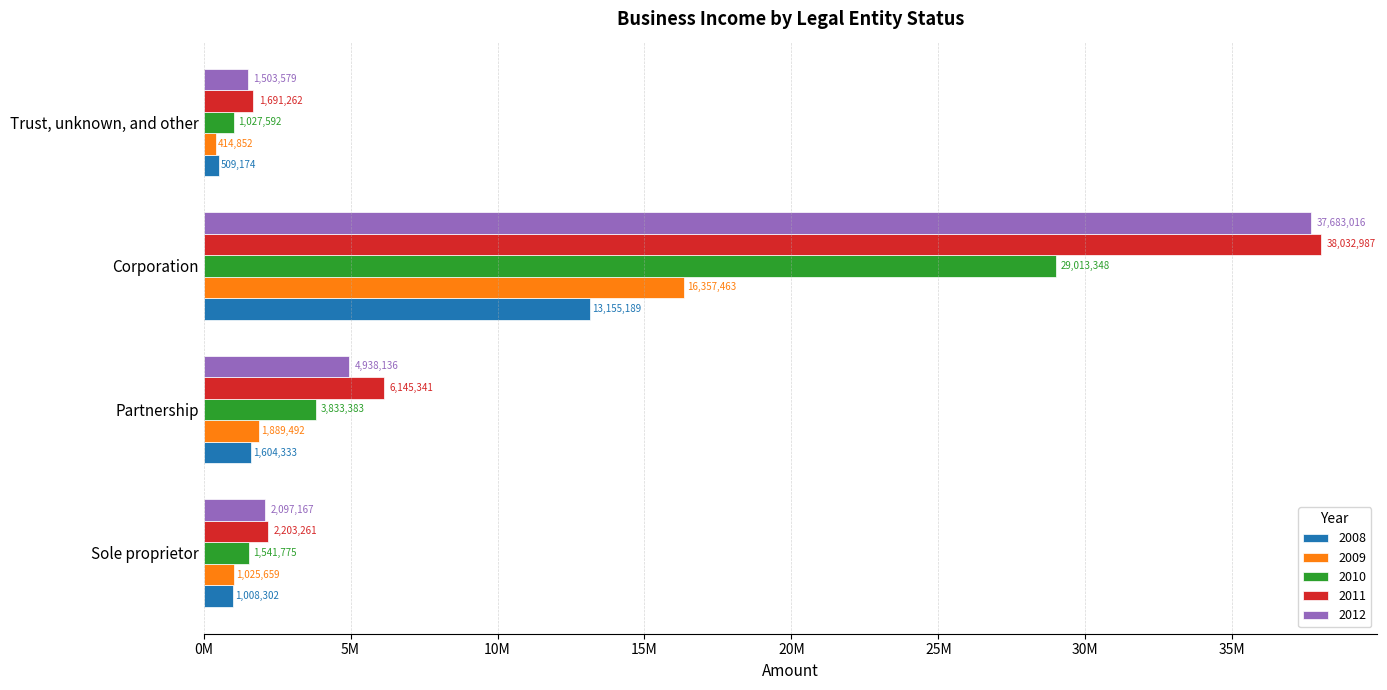

Which series changed the most between Partnership and Trust, unknown, and other?

2011